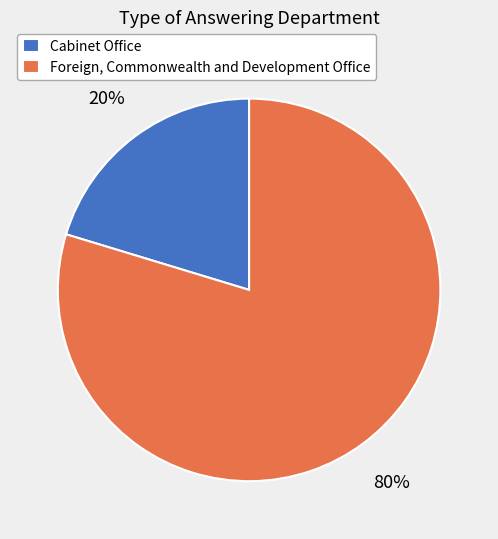

Does Cabinet Office account for over 50% of the chart?

No